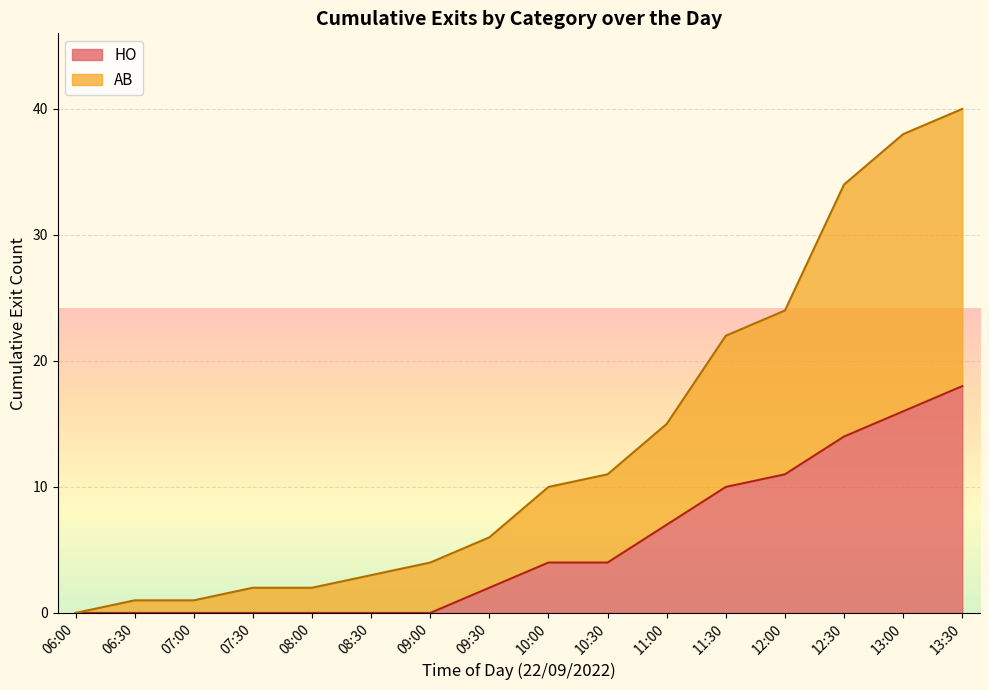

The HO series shows -8 at 06:30. True or false?

False